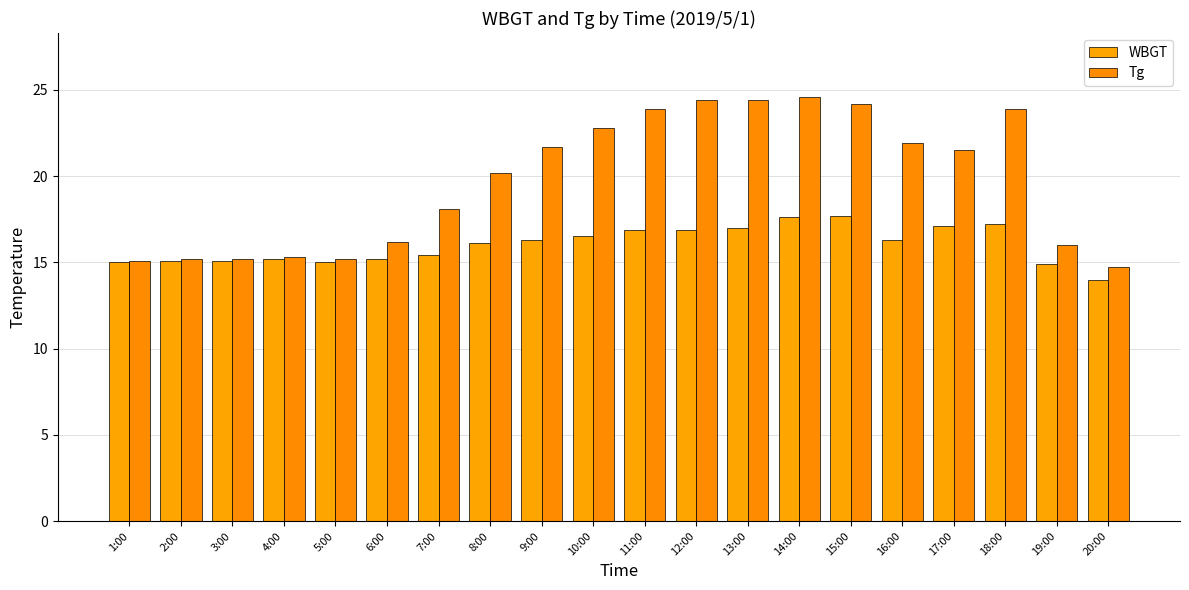

What is the highest value of the WBGT series?

17.7